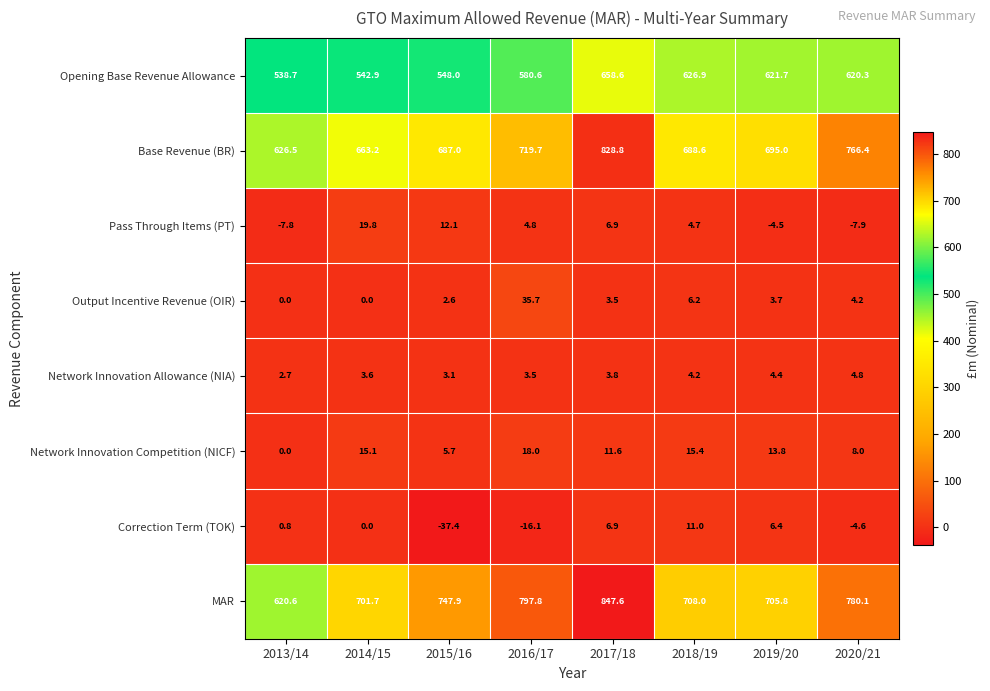

What is the average value of the Output Incentive Revenue (OIR) series?

7.0